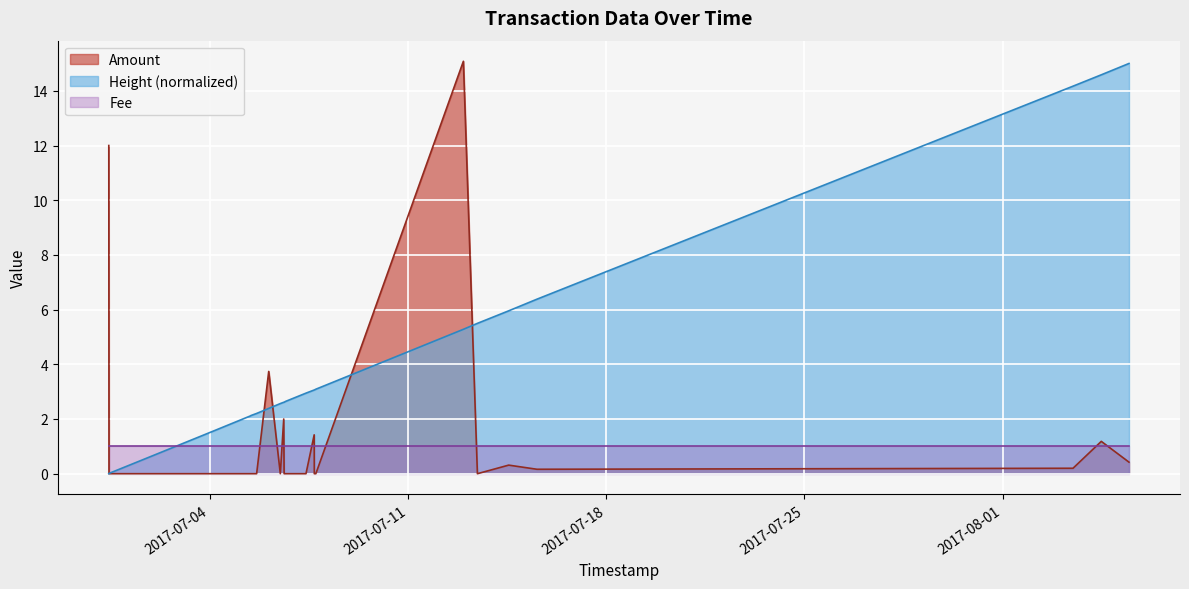

True or false: Amount has a value of 0.0 at 2017-06-30 10:56:23.

True